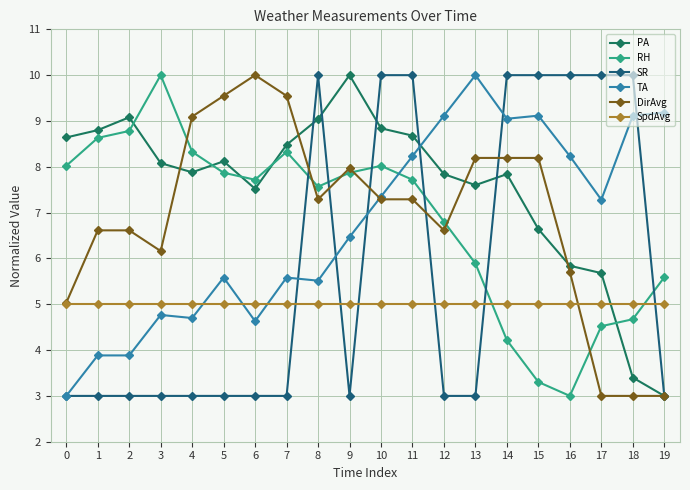

How many distinct data groups are displayed?

6